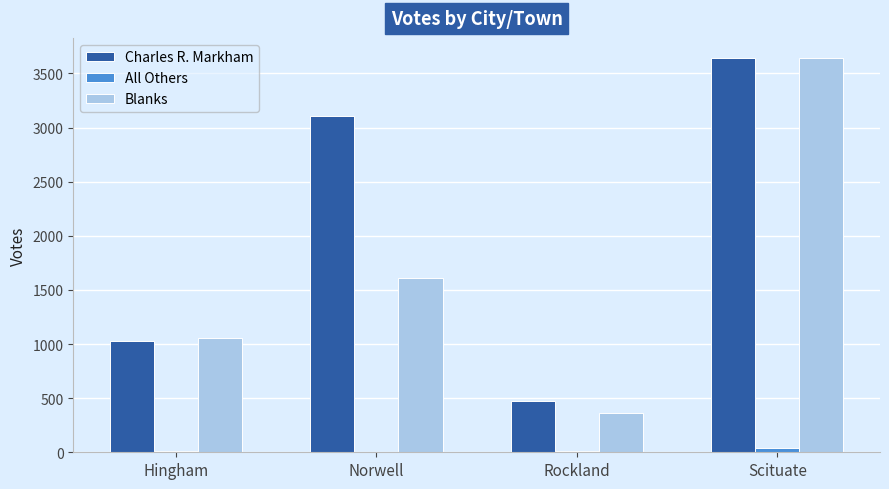

Is it true that Charles R. Markham equals 472 at Rockland?

True